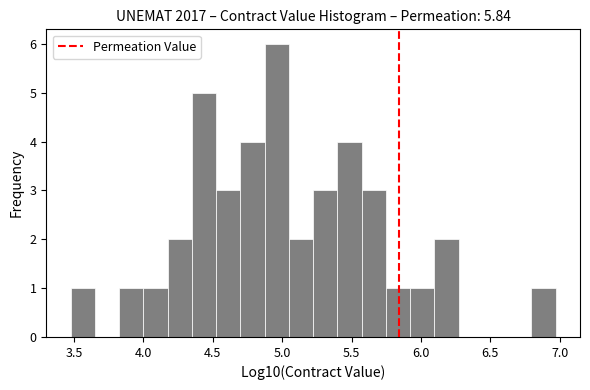

Around what value on the x-axis is the tallest bar? Give the approximate position of its centre, as read against the axis.

4.95